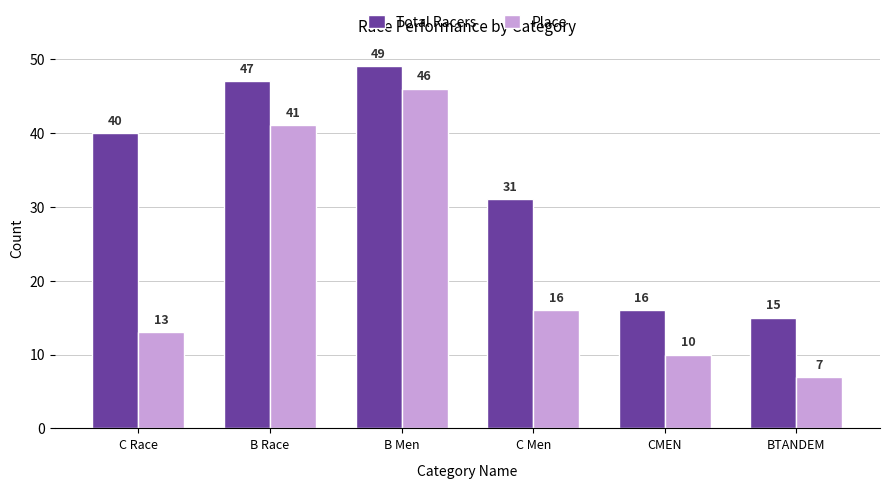

What value does the Total Racers series have at C Race, to the nearest 5?

40